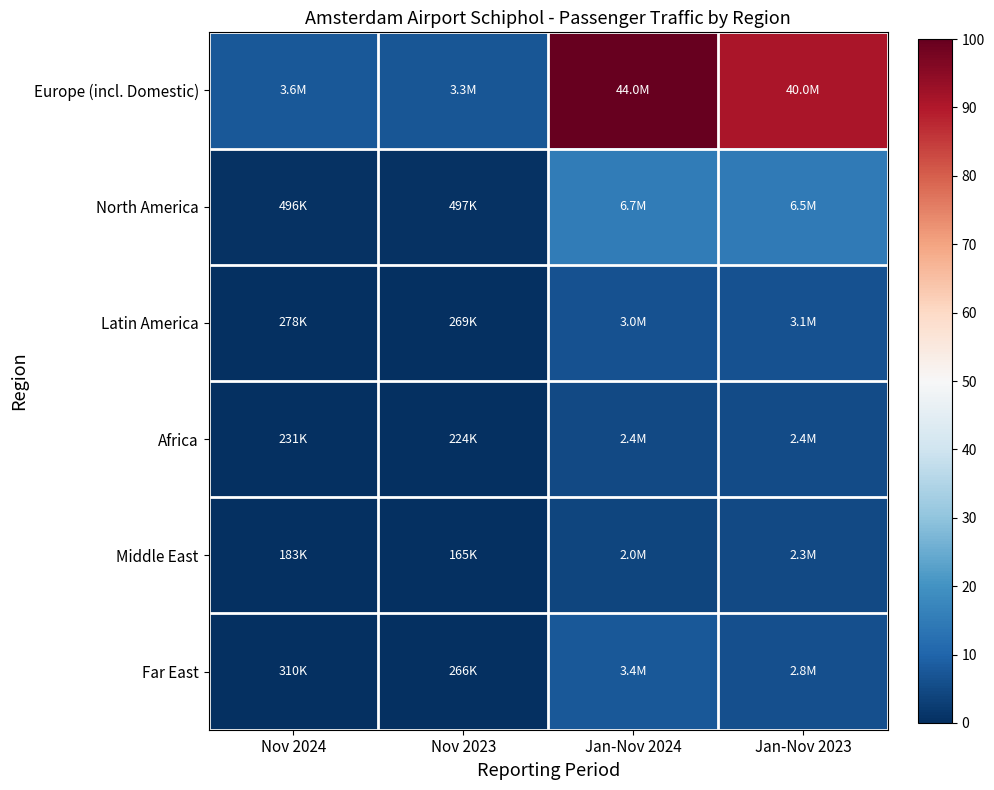

What is the total value across all series at Nov 2023?

8.5